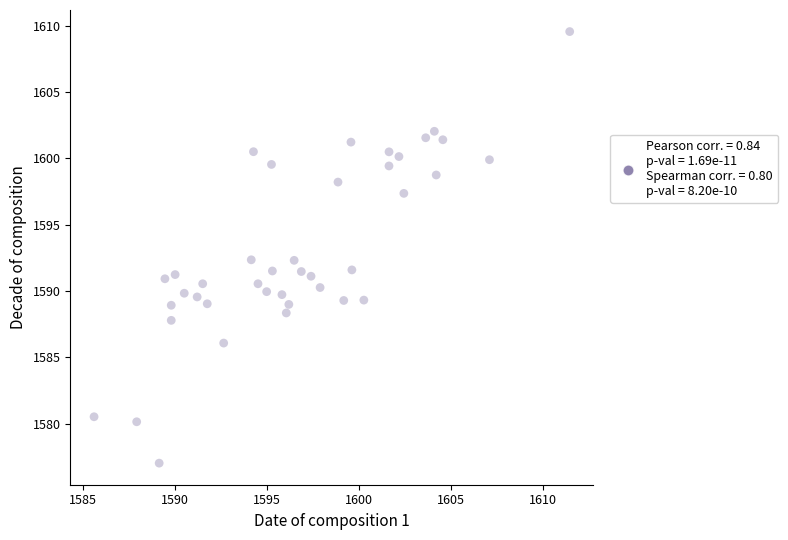

What is the range of X values (max minus min)?

25.8